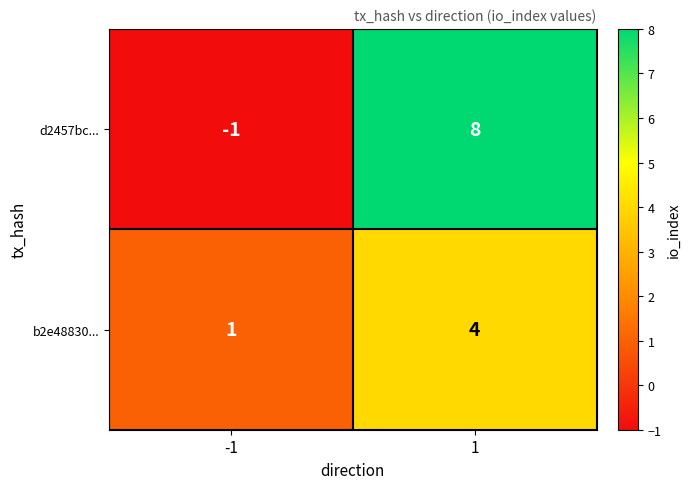

Is it true that d2457bc... equals 8 at 1?

True